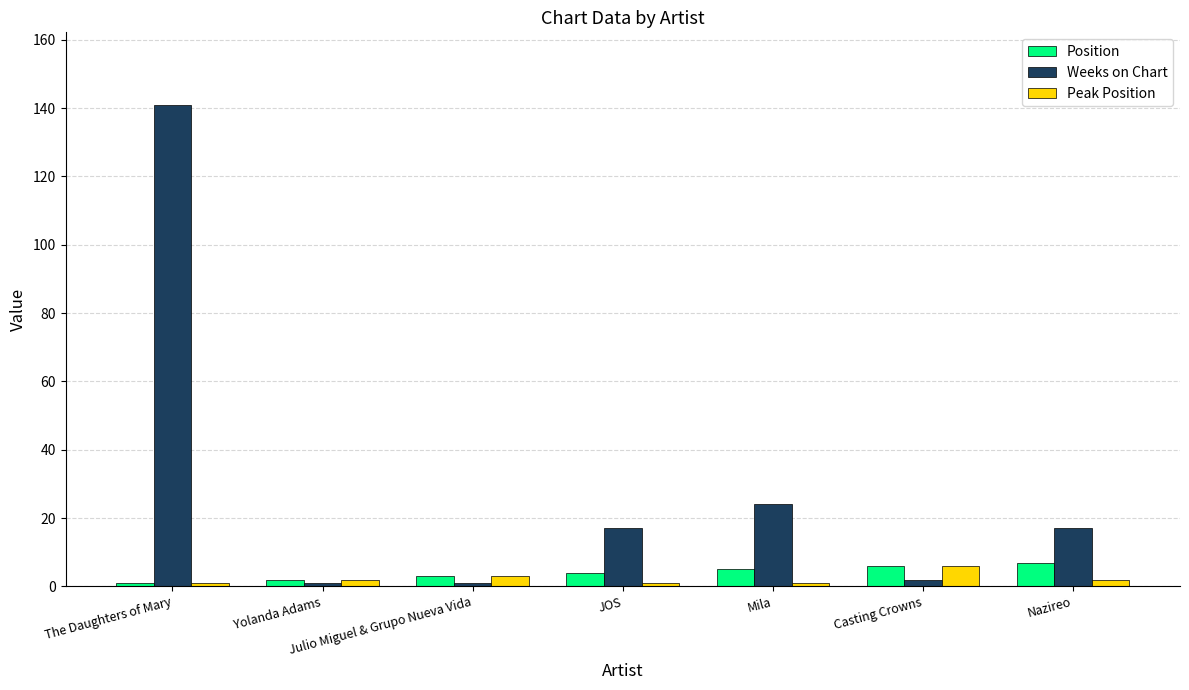

Reading left to right, transcribe all the data shown in this chart.

Position: 1	2	3	4	5	6	7
Weeks on Chart: 141	1	1	17	24	2	17
Peak Position: 1	2	3	1	1	6	2